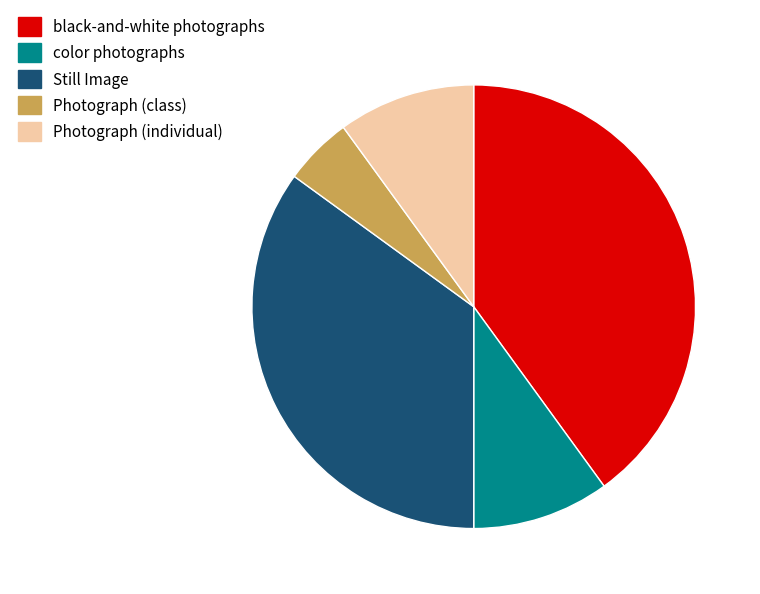

Does black-and-white photographs account for over 50% of the chart?

No